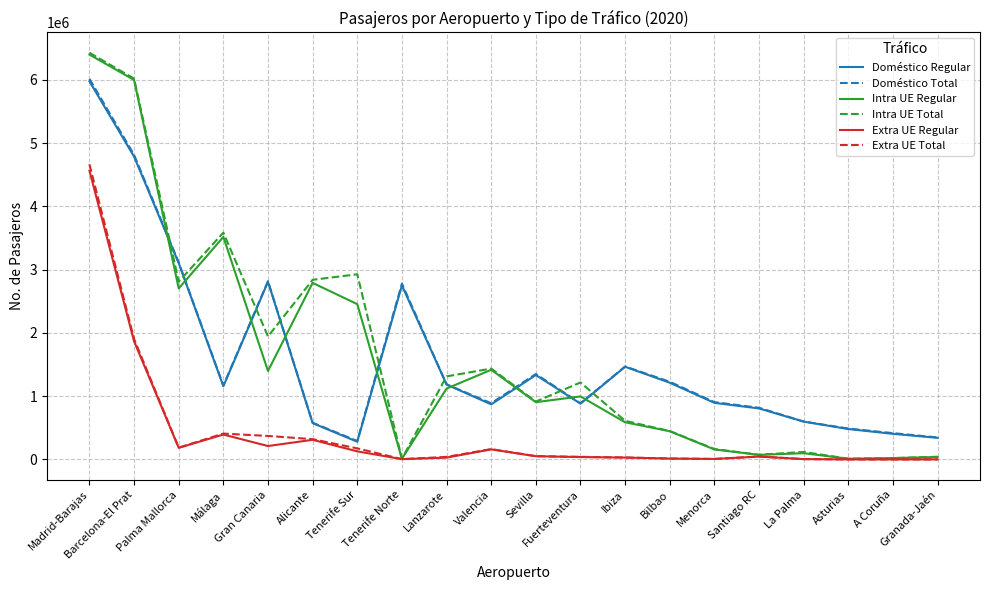

Does the chart display data point markers on the line(s)?

No